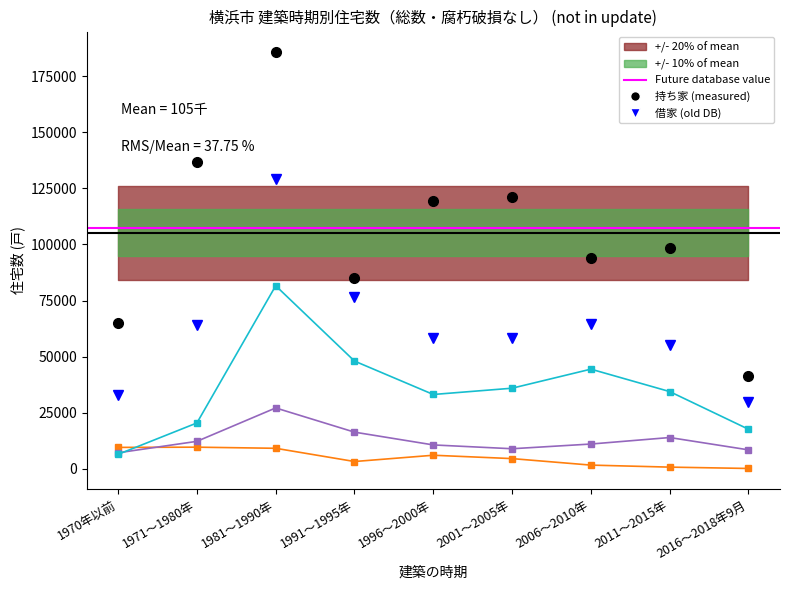

True or false: 持ち家 and 民営借家（木造） intersect in this chart.

False